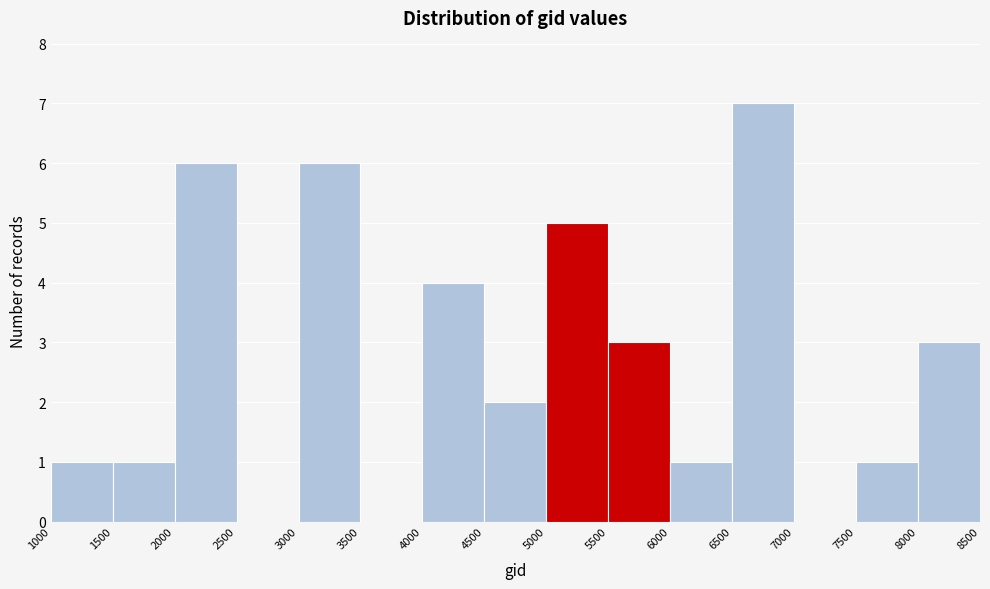

Reading left to right, list every bar in this chart as the range it spans on the x-axis followed by its height. The values are not printed on the chart, so give them approximately, as read against the axis.

1000 to 1500: 1
1500 to 2000: 1
2000 to 2500: 6
2500 to 3000: 0
3000 to 3500: 6
3500 to 4000: 0
4000 to 4500: 4
4500 to 5000: 2
5000 to 5500: 5
5500 to 6000: 3
6000 to 6500: 1
6500 to 7000: 7
7000 to 7500: 0
7500 to 8000: 1
8000 to 8500: 3